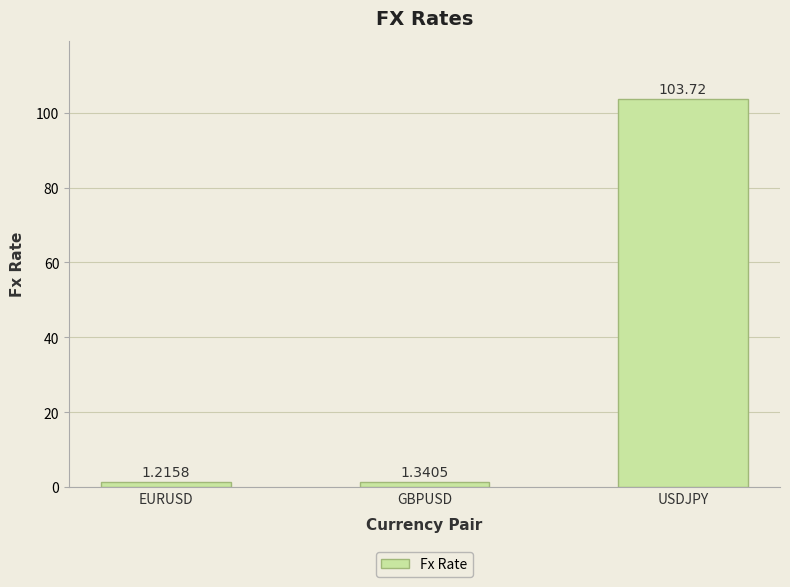

What is the difference between the second highest and minimum values?

0.1